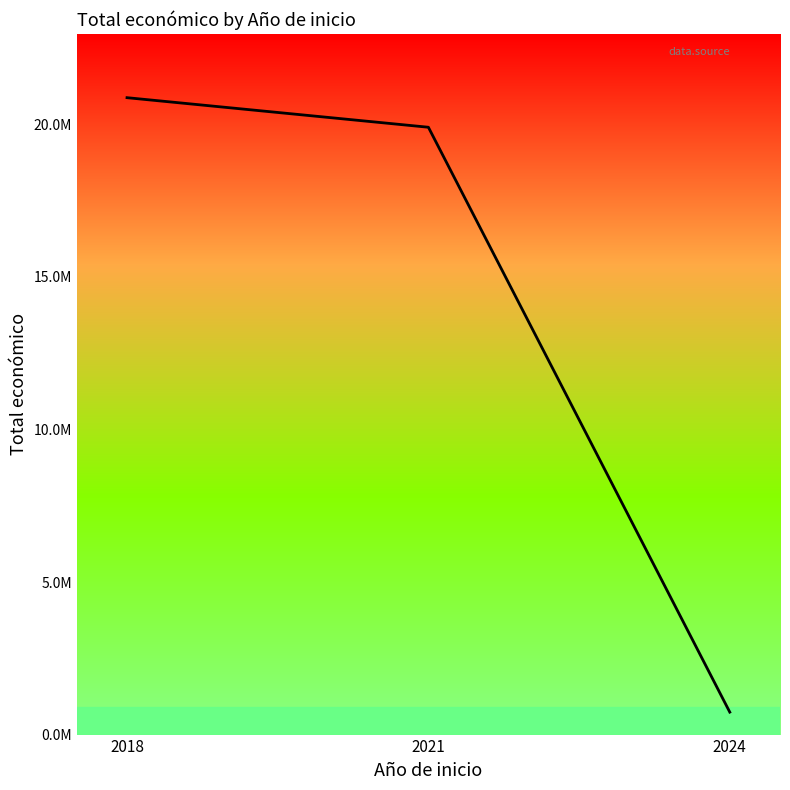

Rank the categories by value from highest to lowest.

2018, 2021, 2024